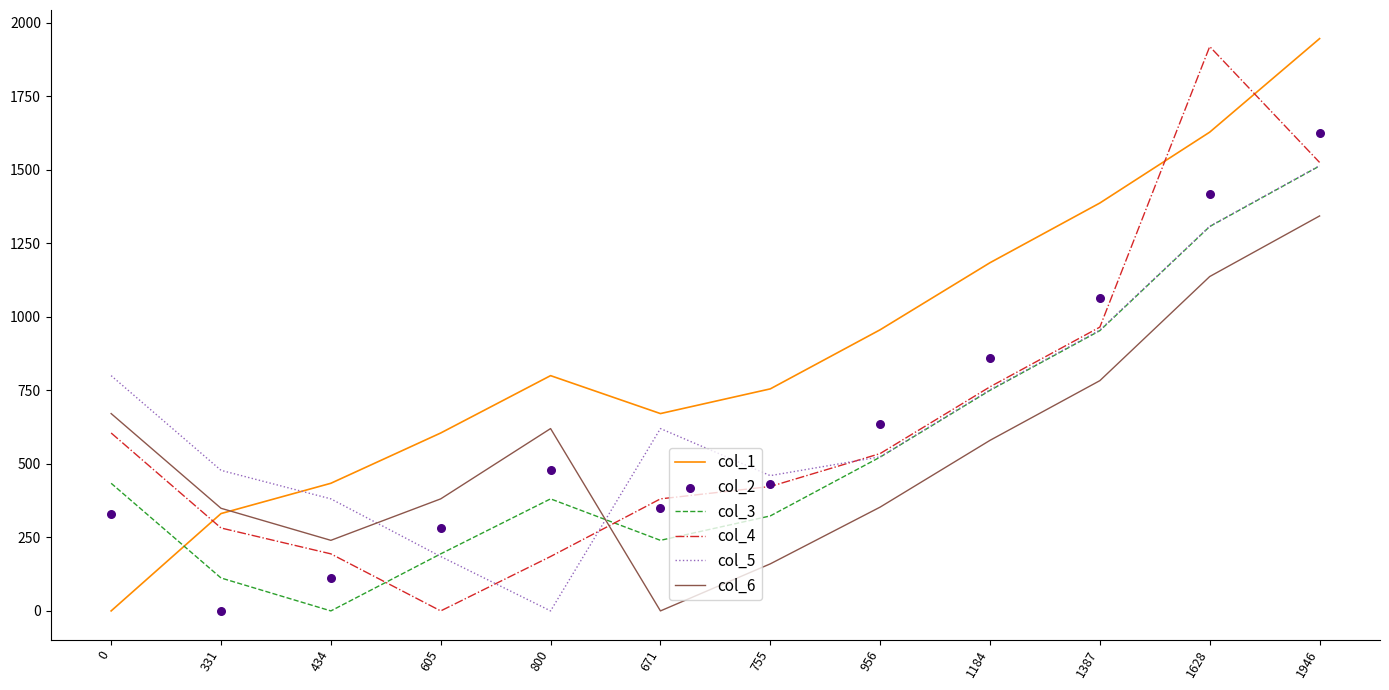

What is the total value across all series at 671?

2261